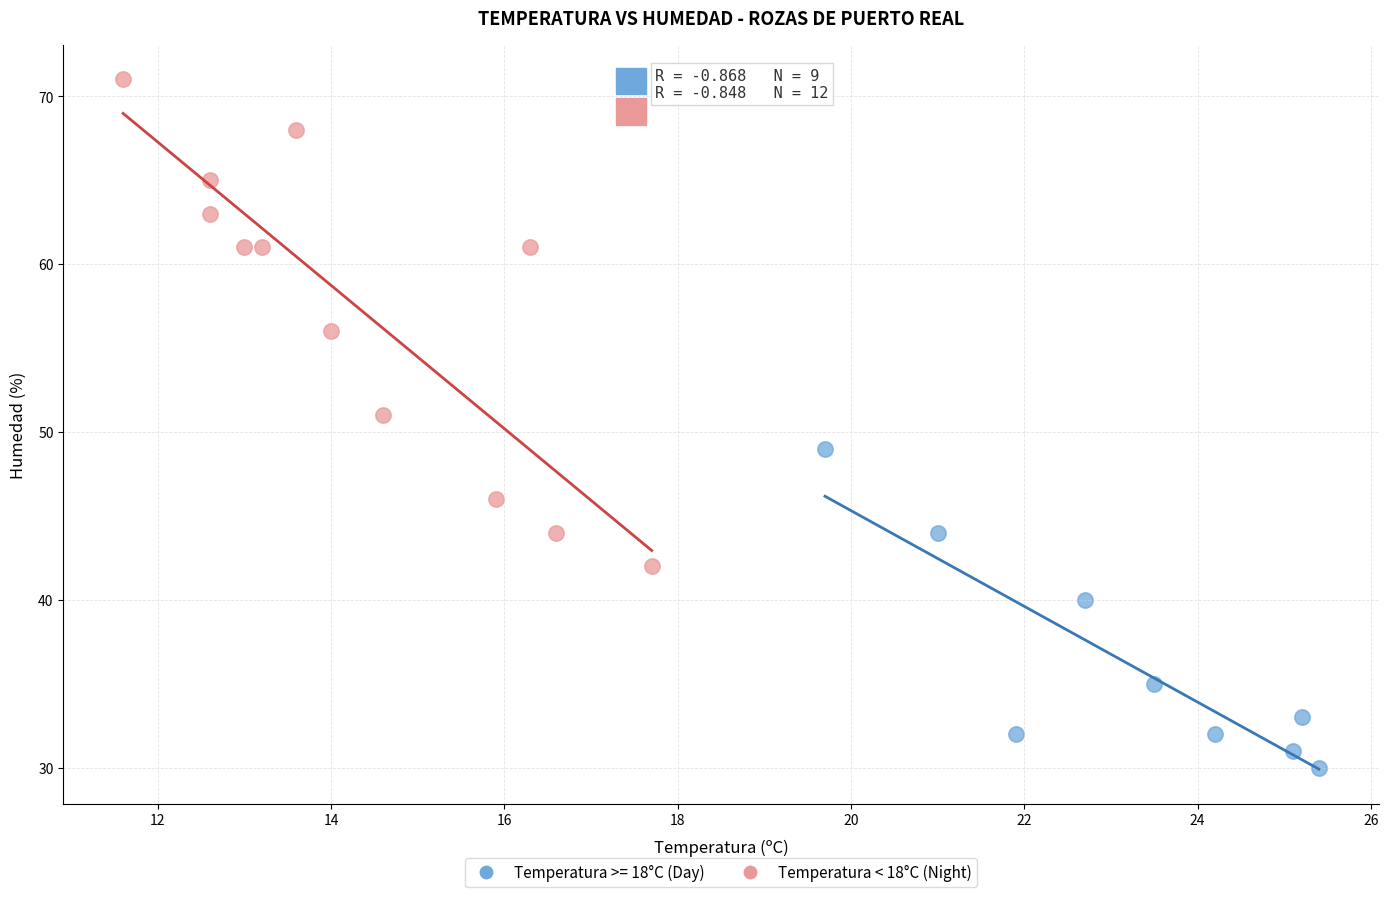

Which series contains the highest Y value?

Temperatura < 18°C (Night)